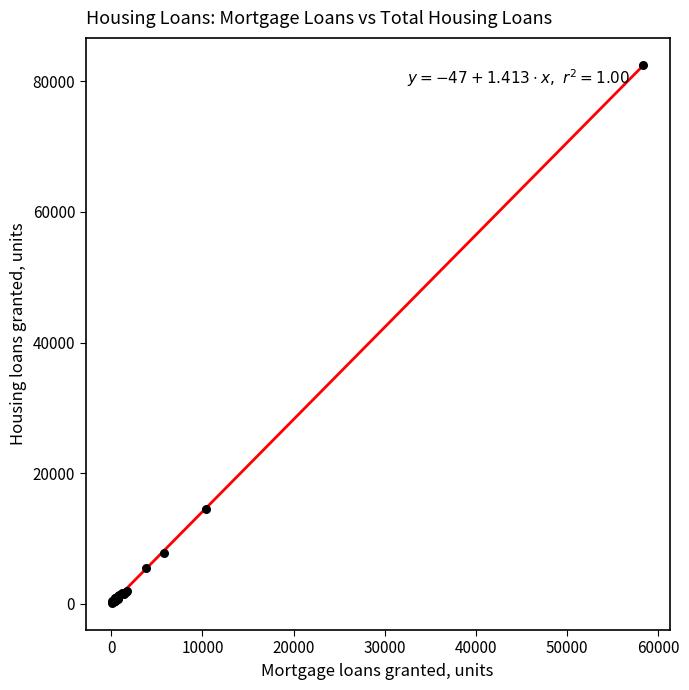

What Y value in the scatter plot is closest to 41325?

14455